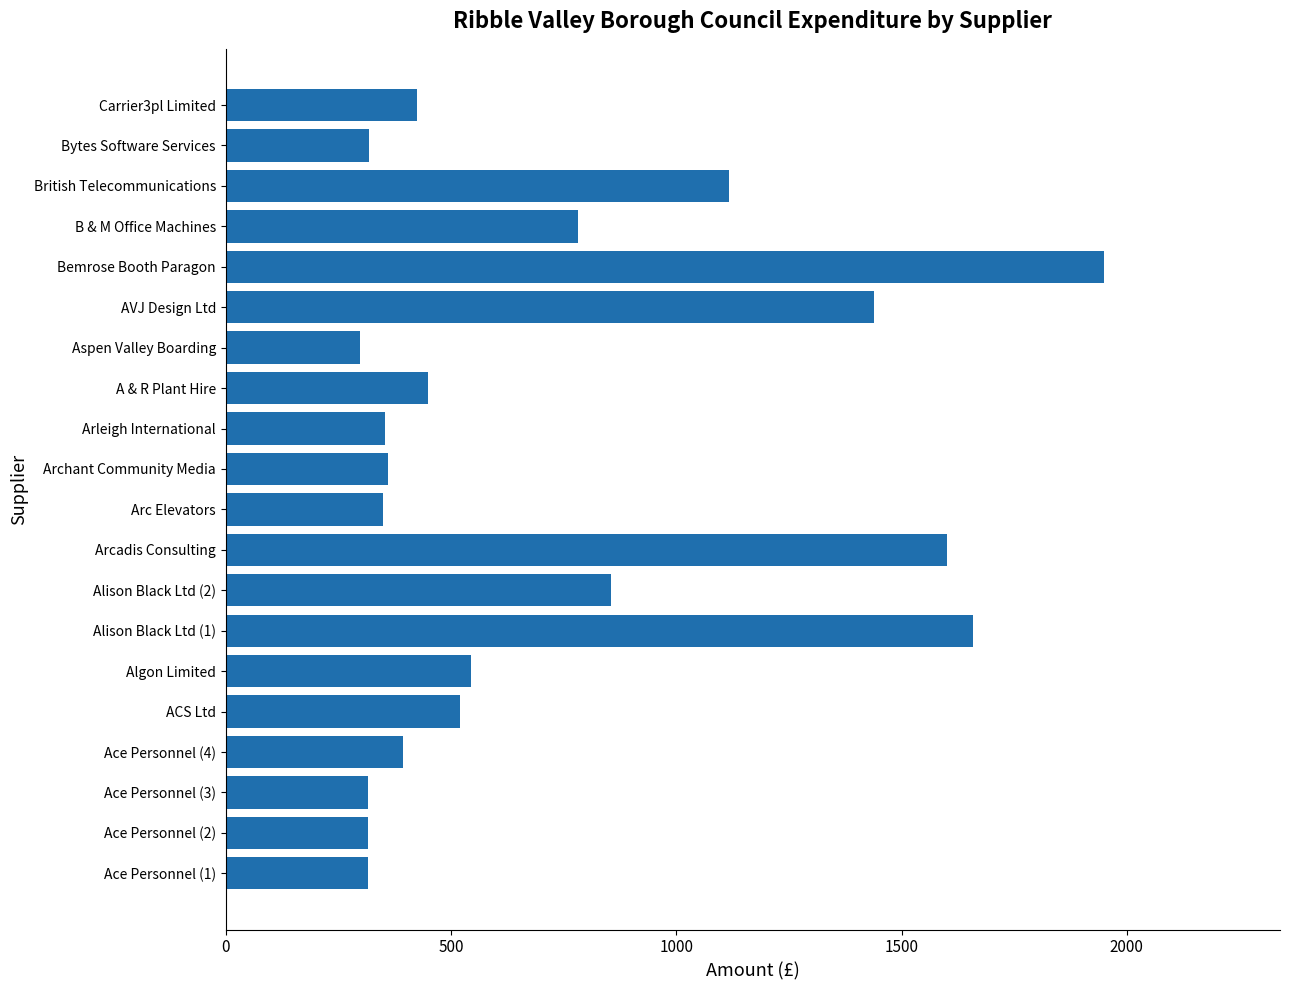

What is the average value?

718.1